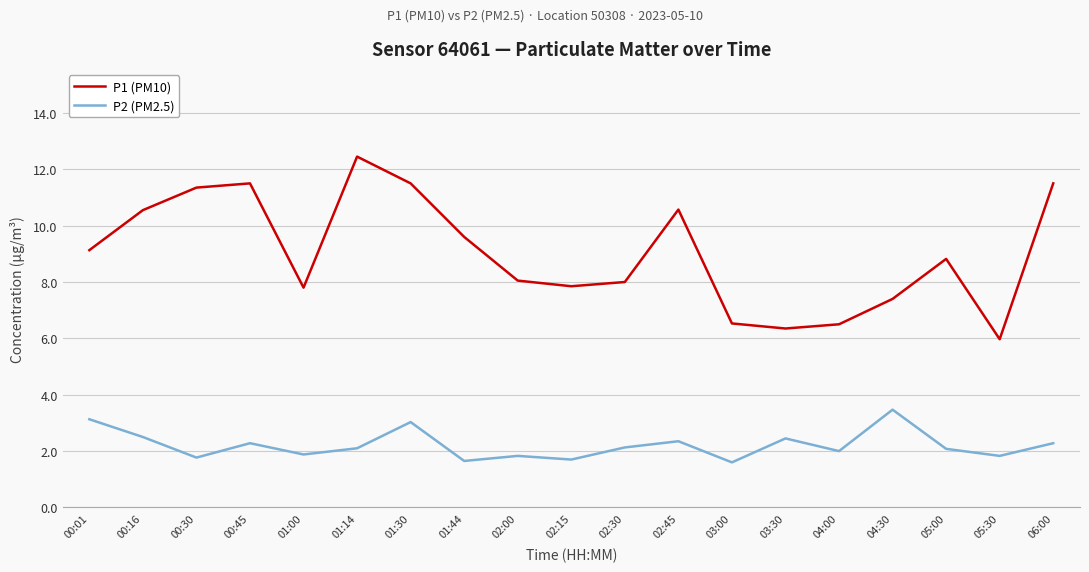

At how many categories does at least one series exceed 10?

7